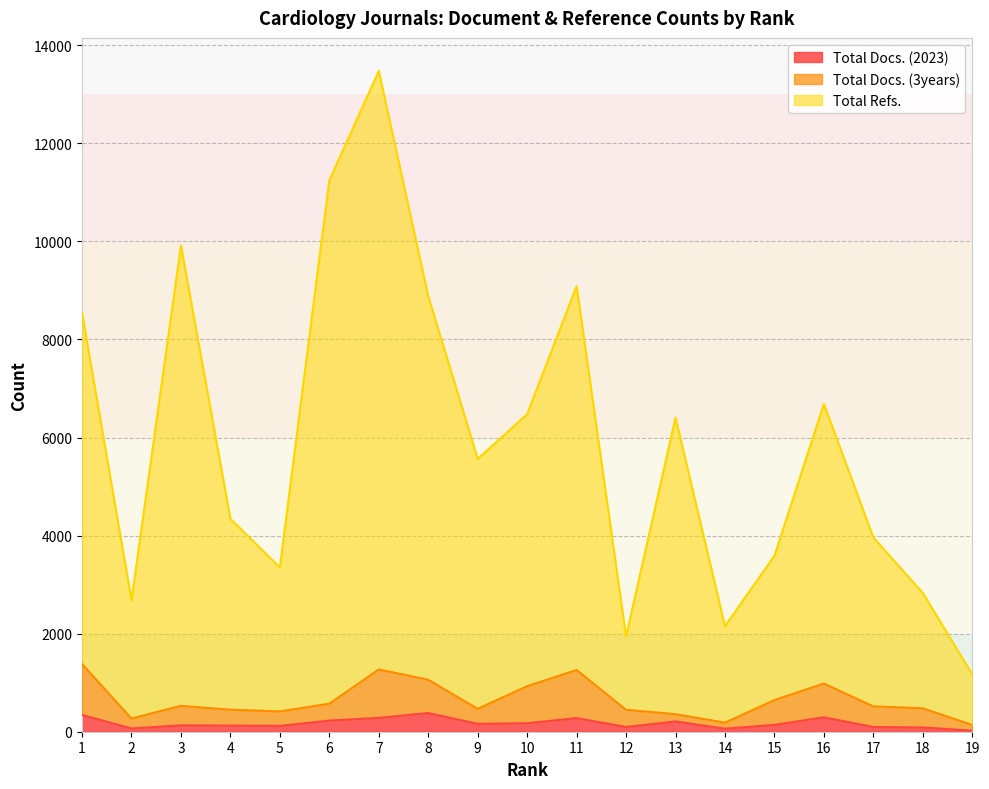

Is it true that Total Docs. (3years) equals 478 at 18?

True